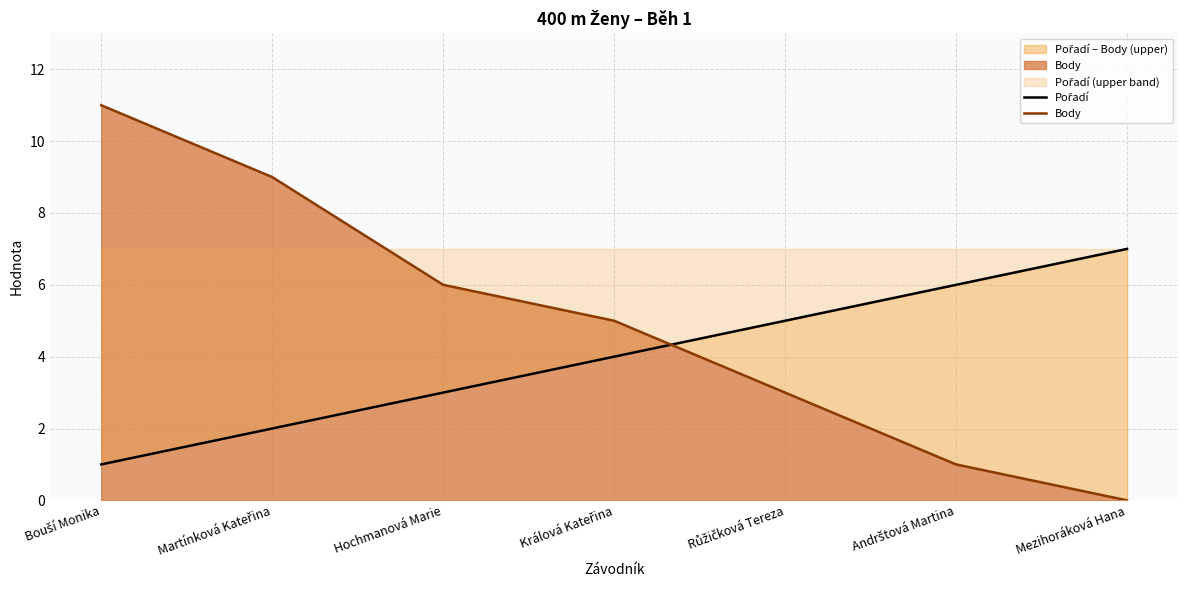

Which category has the lowest value in the Body series?

Mezihoráková Hana